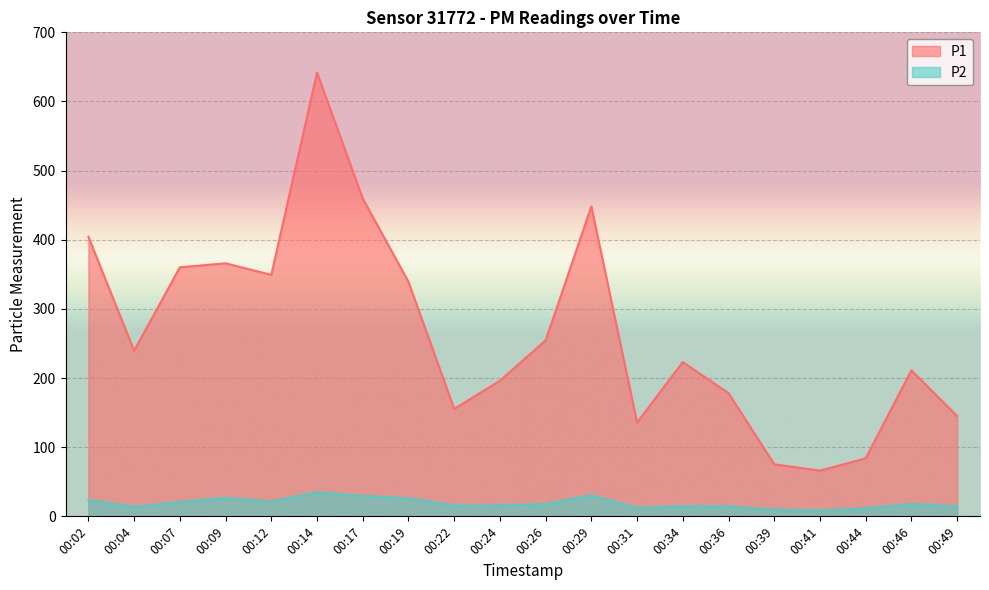

Between 00:17 and 00:44, which is larger?

00:17